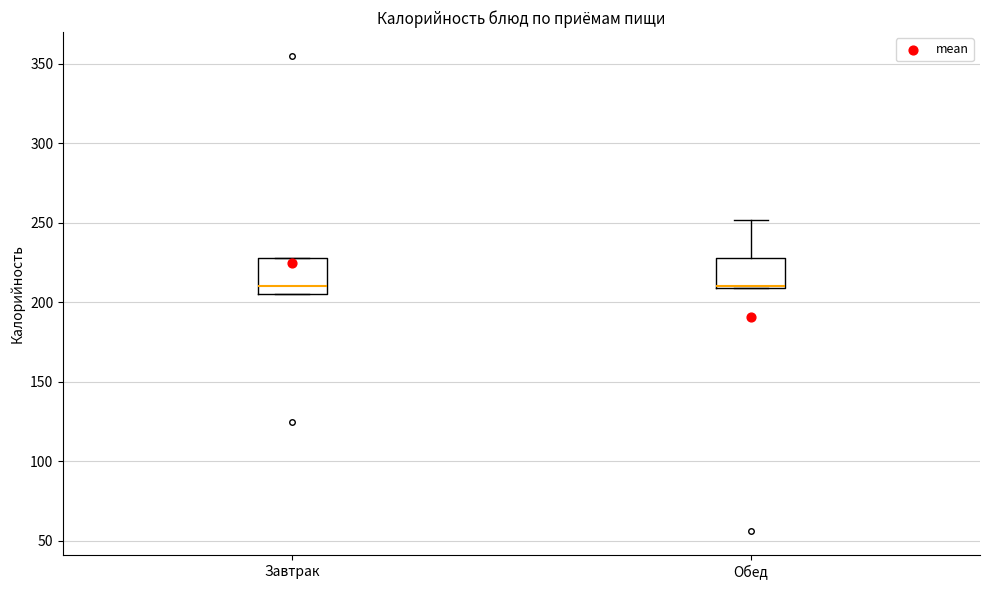

Reading left to right, read every box against the y-axis: the position of its median line, the range the box covers, and the ends of its whiskers. The values are not printed on the chart, so give them approximately, as read against the axis.

Завтрак: median 210, box 205 to 230, whiskers 205 to 230
Обед: median 210 (drawn on the box's lower edge), box 210 to 230, whiskers 210 to 250